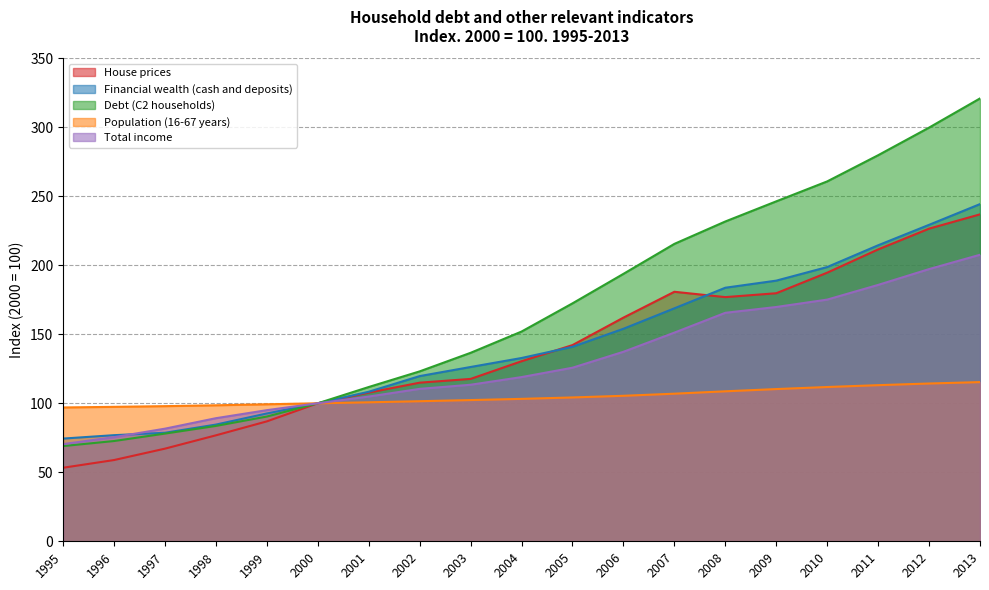

What is the average value of the Population (16-67 years) series?

104.6